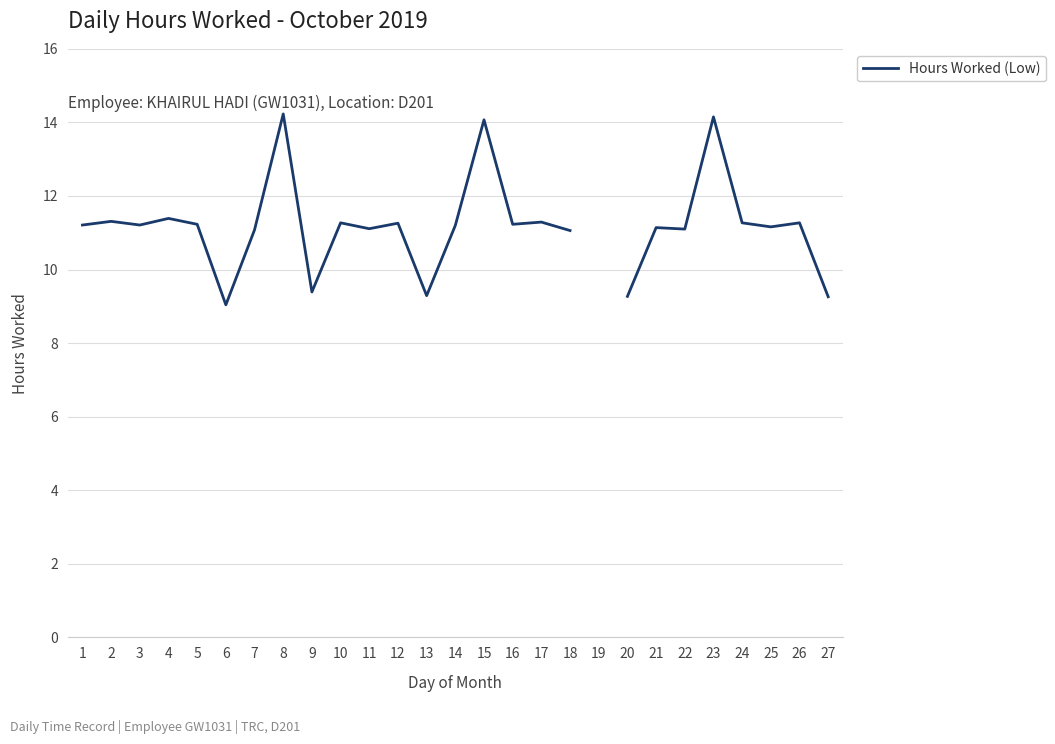

What is the value of the 11th point from the left?

11.1